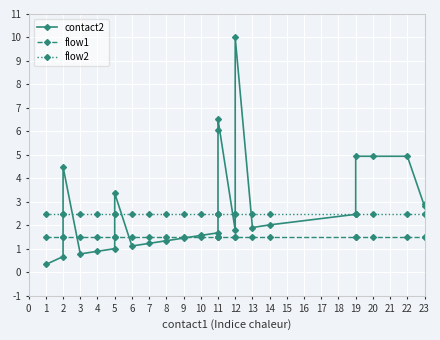

What is the value of the flow2 point at the 1st from the left?

2.5